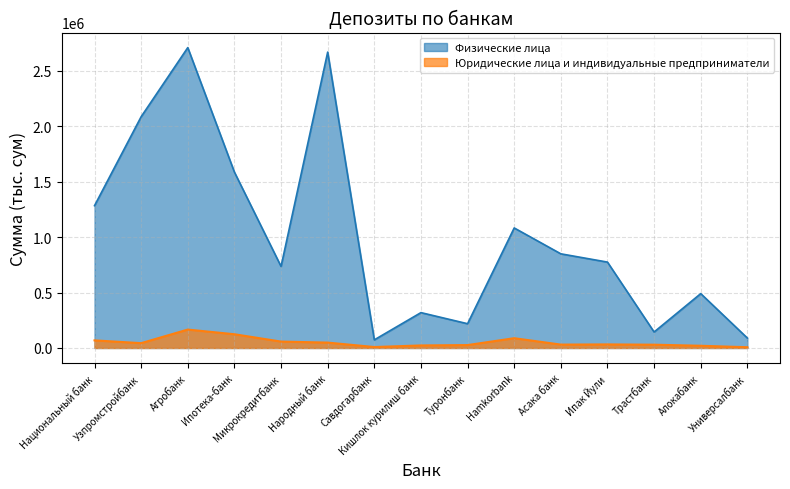

True or false: Юридические лица и индивидуальные предприниматели has a value of 26278 at Туронбанк.

True